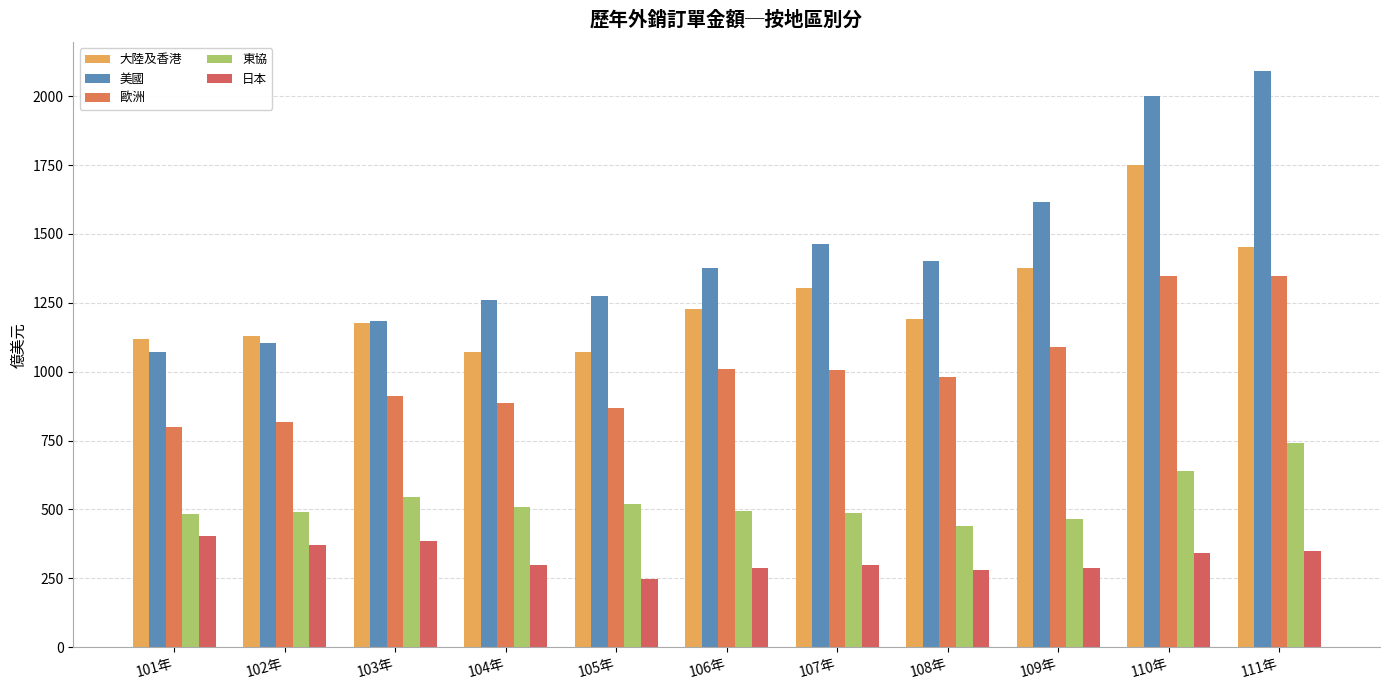

List the series in order of their overall mean, lowest first.

日本, 東協, 歐洲, 大陸及香港, 美國